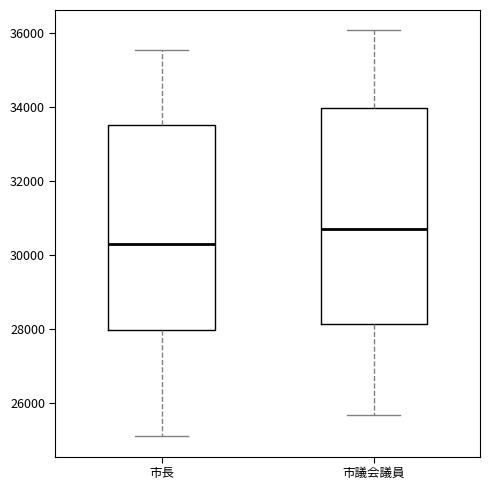

Which box's median line is the highest?

市議会議員